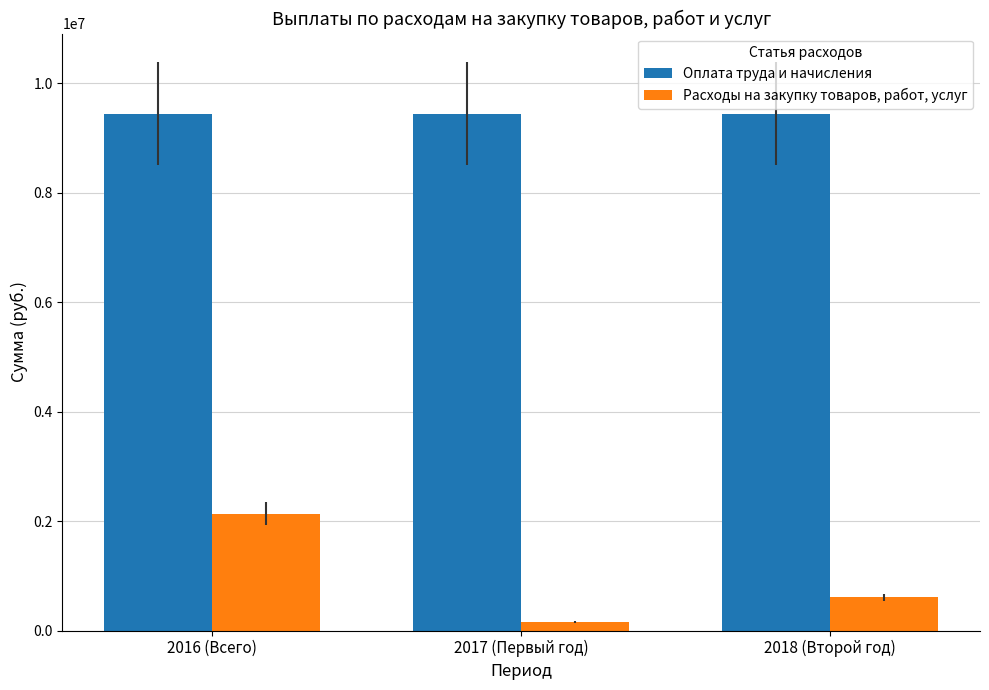

At which label does Расходы на закупку товаров, работ, услуг reach its minimum?

2017 (Первый год)